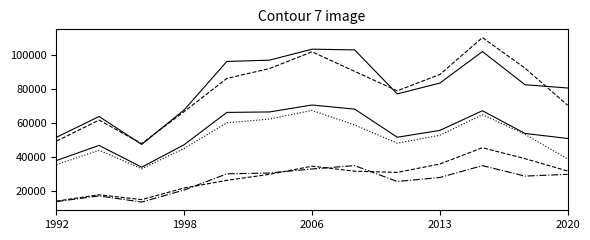

The Nacional Ocupado series shows 87522 at 1998. True or false?

False